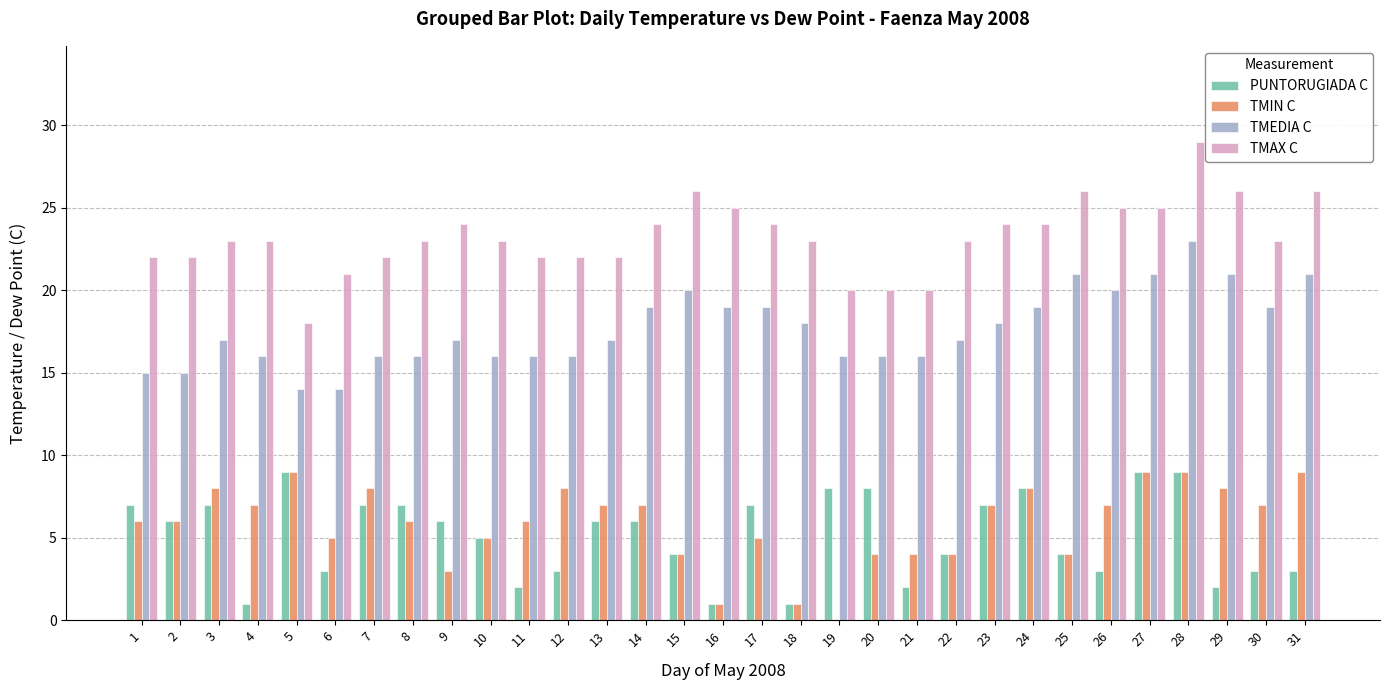

How many TMEDIA C values are between 16 and 19?

20